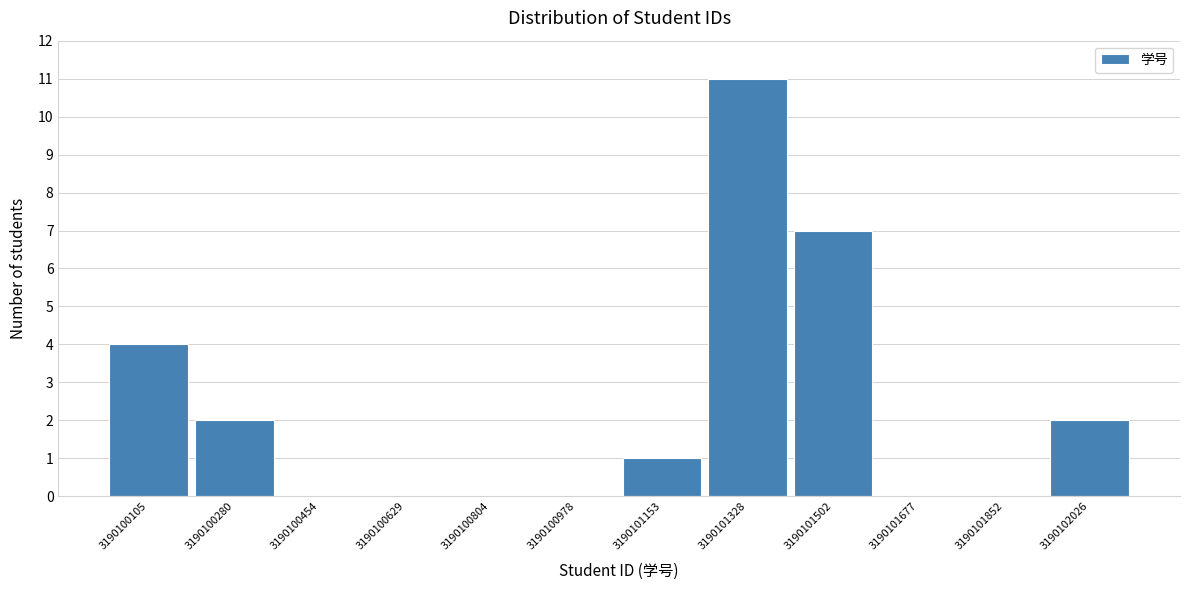

Over which range of the x-axis is the bar tallest?

3190101240 to 3190101420